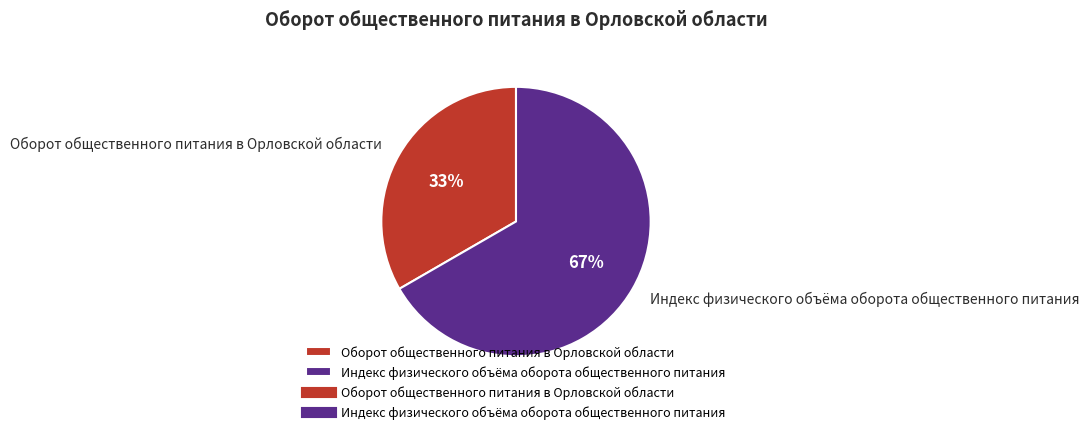

To the nearest percent, what percentage of the pie is Оборот общественного питания в Орловской области?

33%